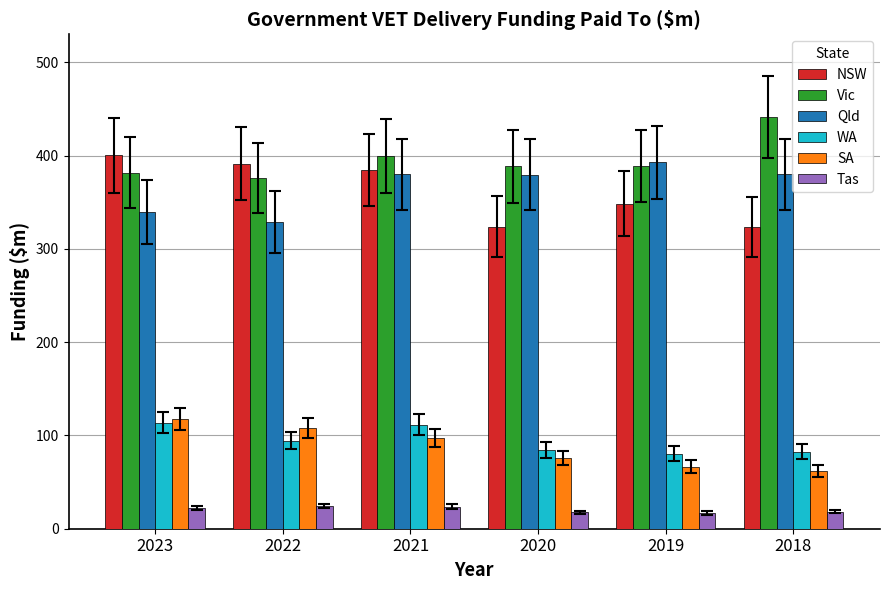

Does the chart contain stacked bars?

No